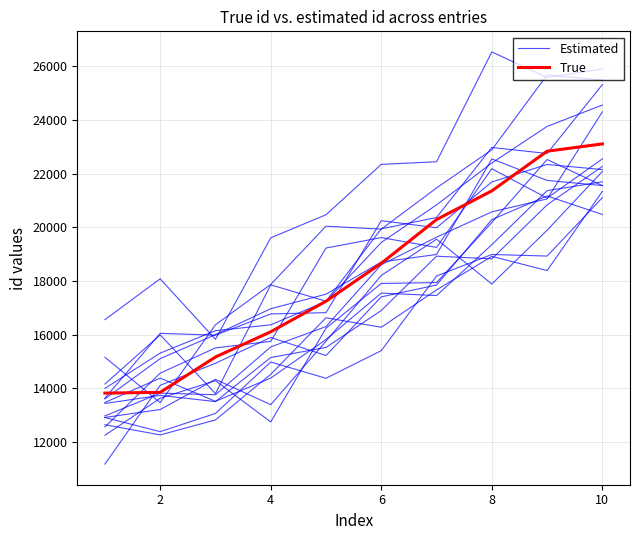

What are all the series names shown in the legend?

Estimated, True